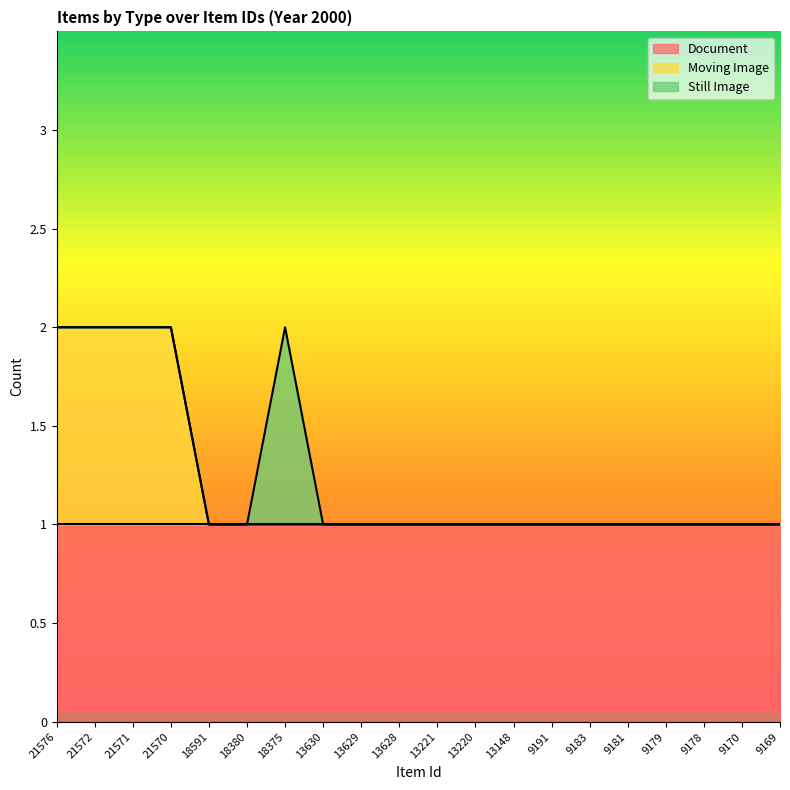

What is the highest value of the Document series?

1